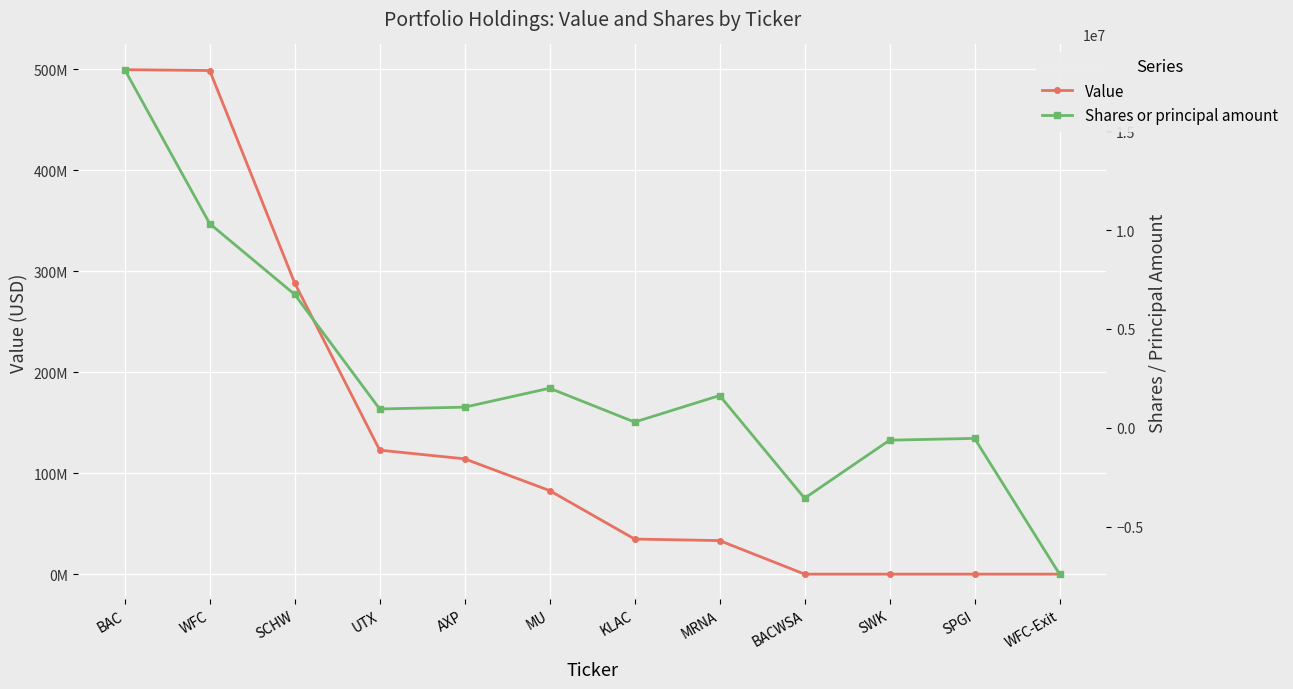

What is the sum of all Value values?

1674905000